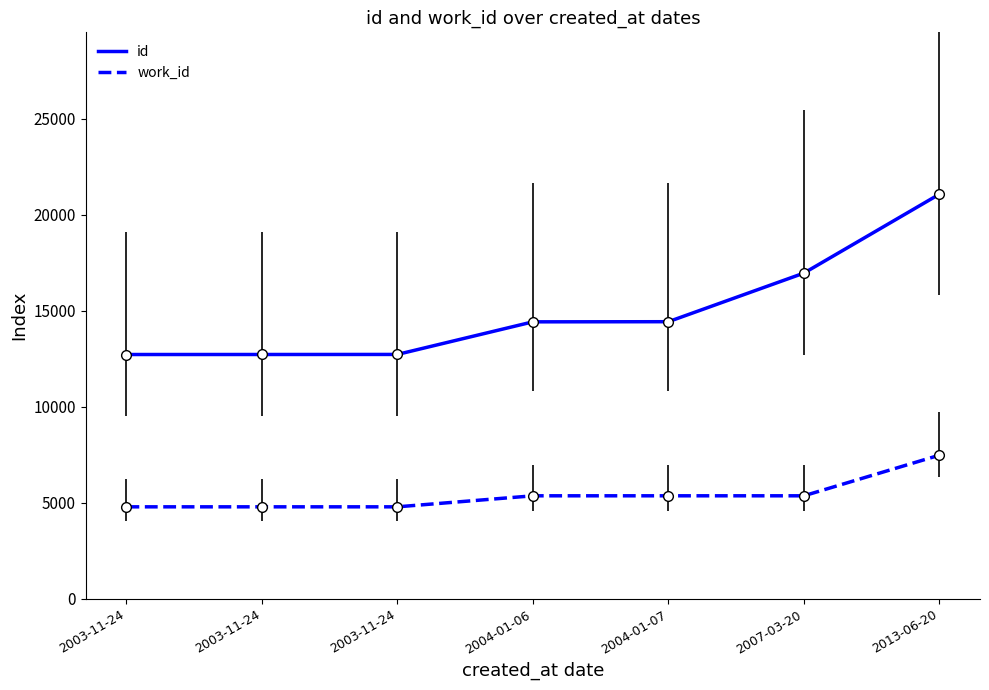

What is the difference between the maximum and minimum values in the work_id series?

2688